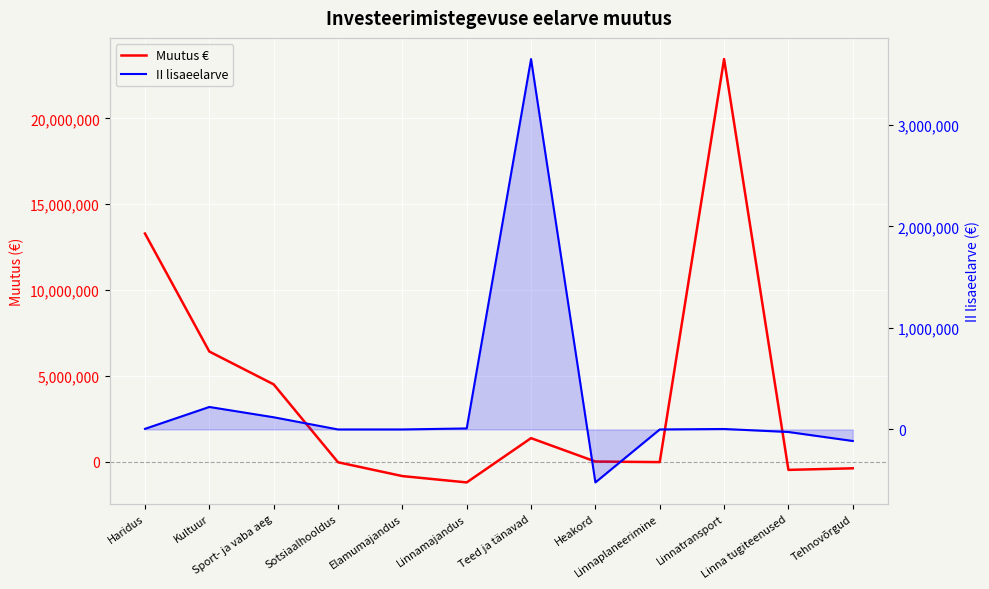

In II lisaeelarve, how many points are lower than both neighbors (excluding endpoints)?

1